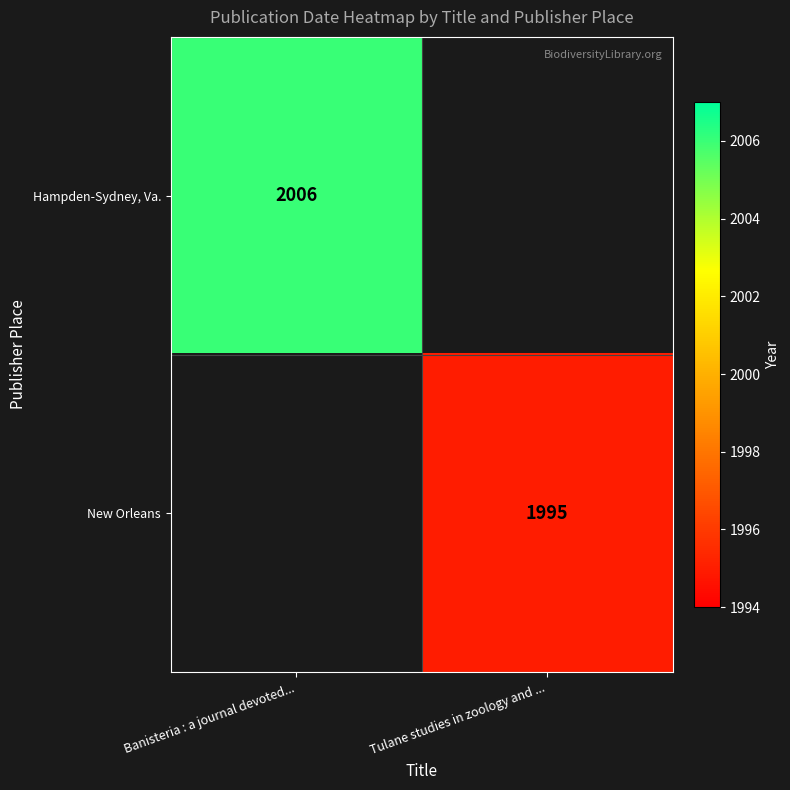

True or false: New Orleans has a value of 3590.1 at Tulane studies in zoology and ....

False